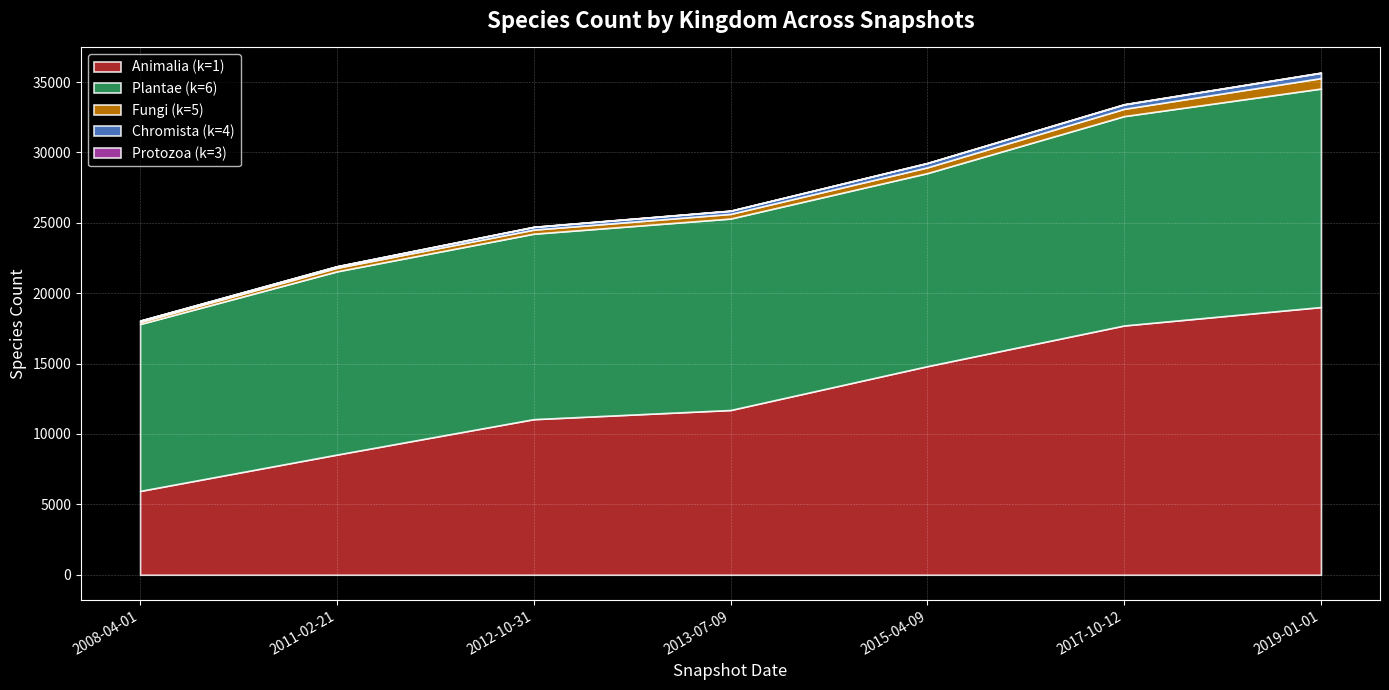

What is the maximum value shown in the chart?

19015